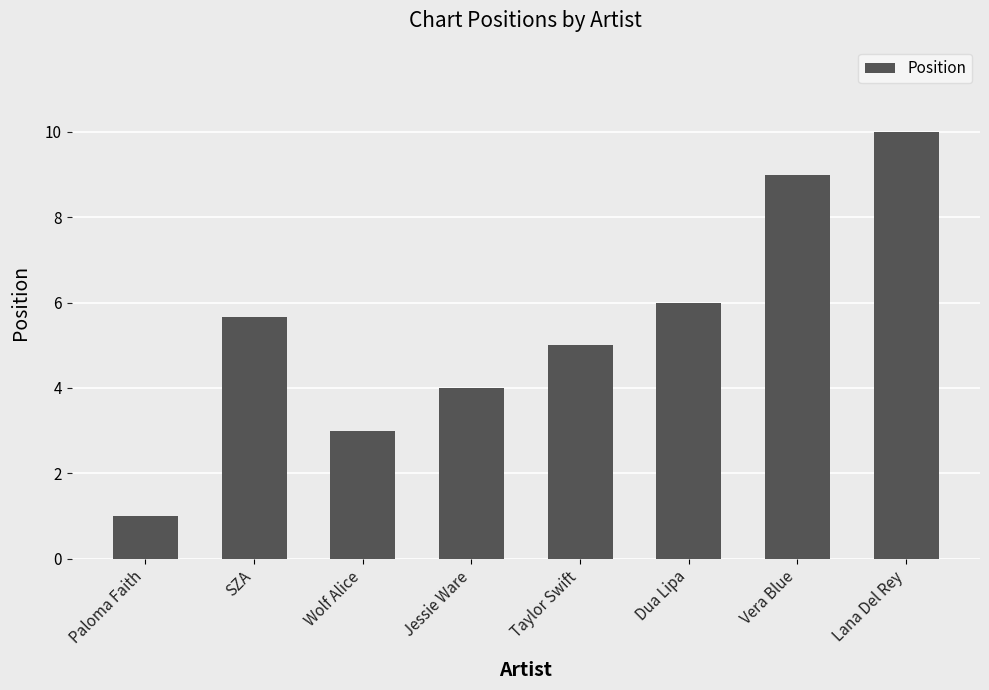

Is it true that the value at Vera Blue is 12.3?

False